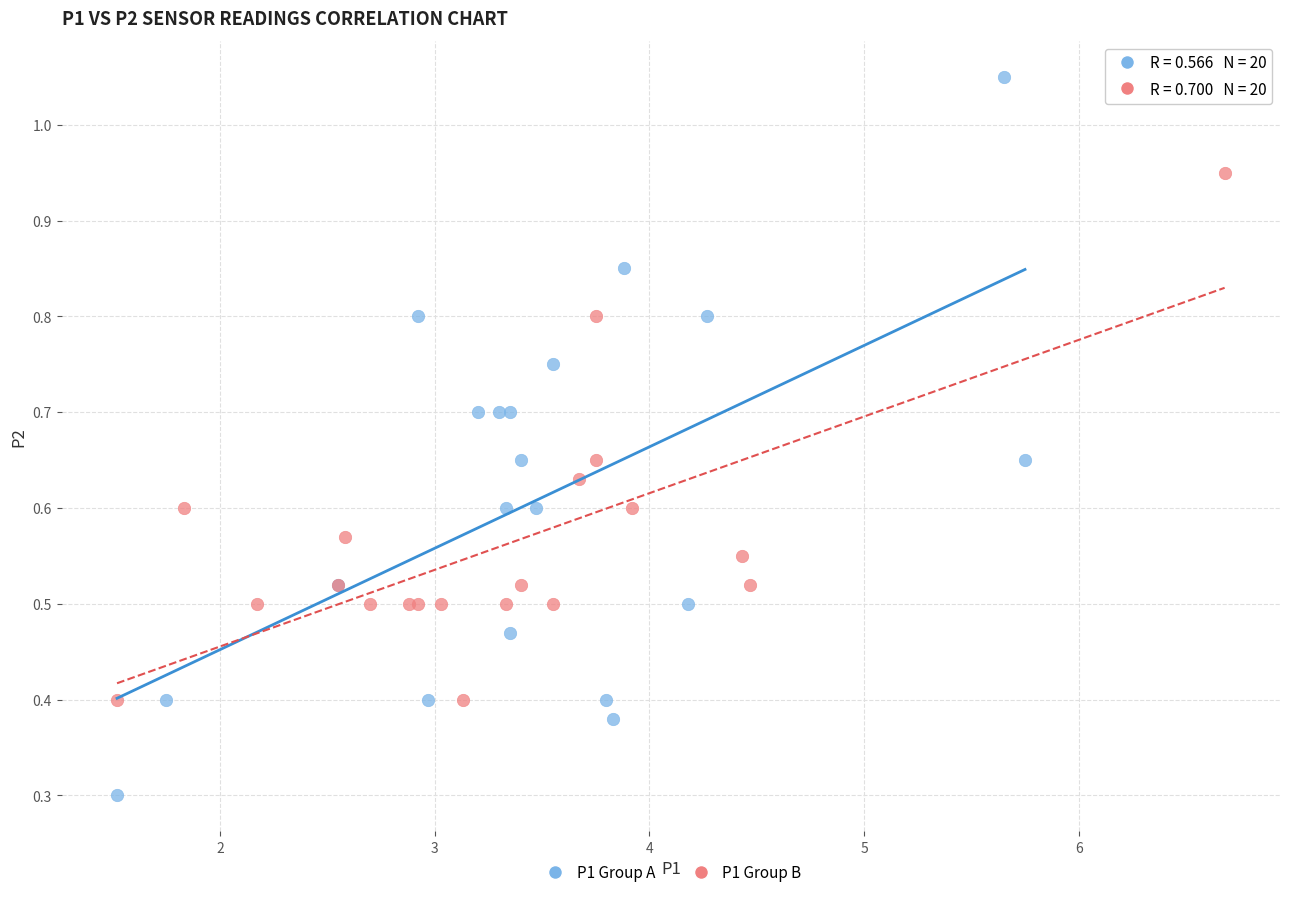

Which series contains the lowest Y value?

P1 Group A